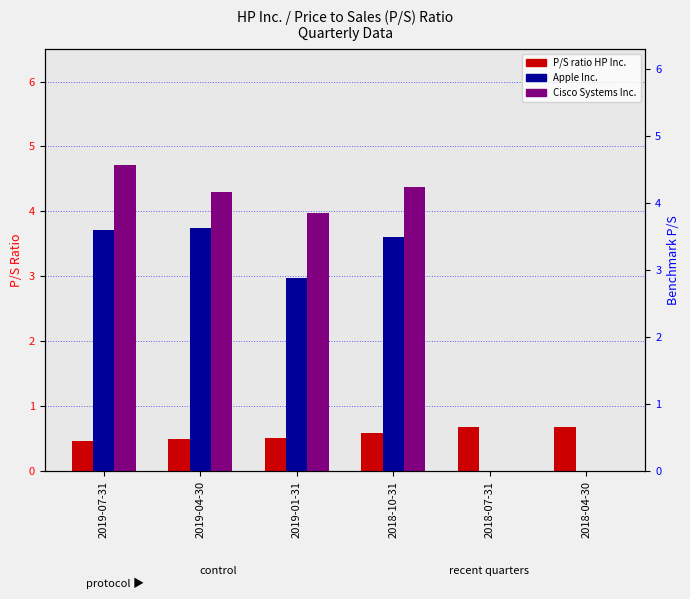

At 2019-01-31, list the series in order from smallest to largest.

P/S ratio HP Inc., Apple Inc., Cisco Systems Inc.